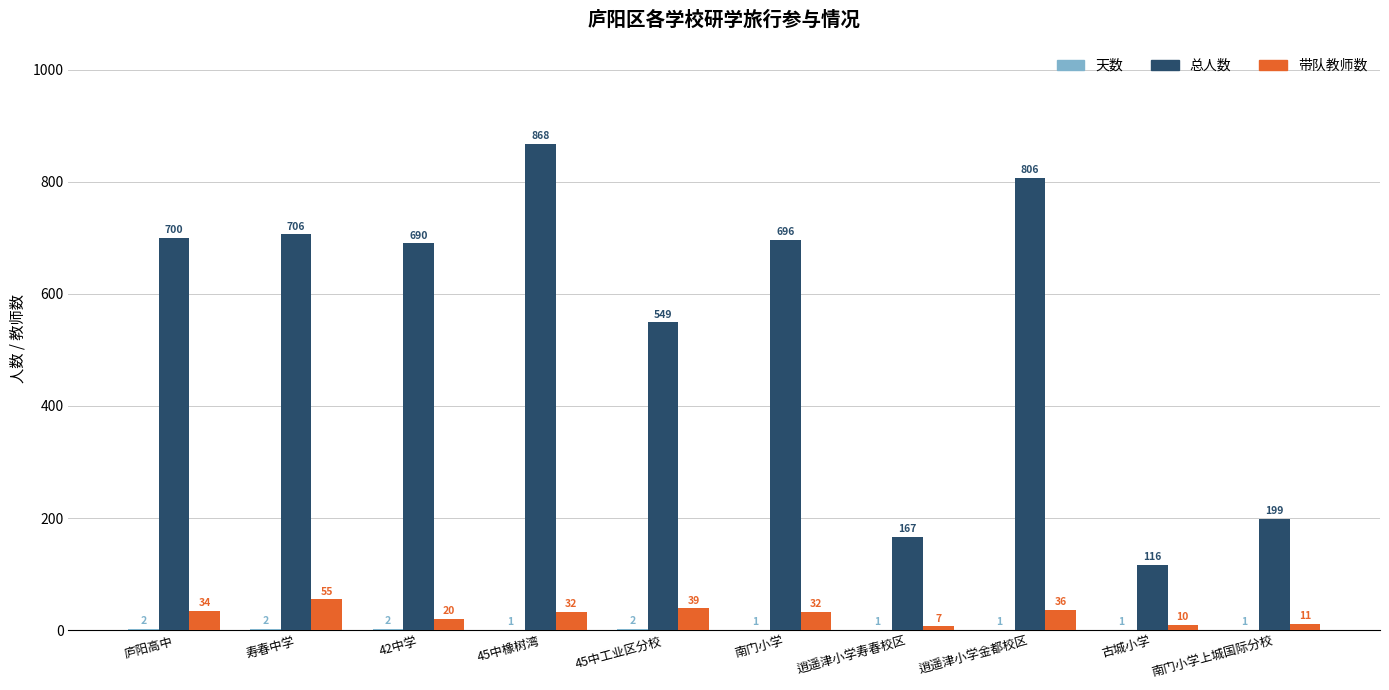

What is the total value across all series at 南门小学上城国际分校?

211